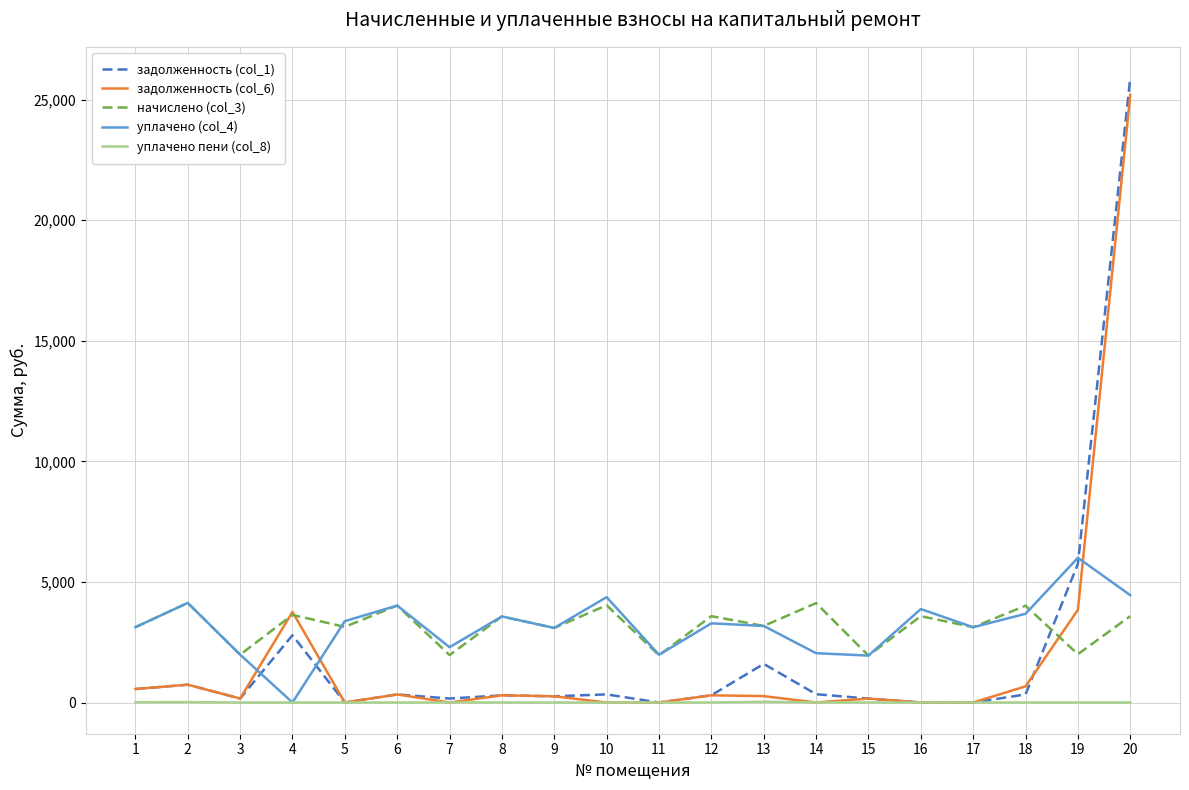

The value of уплачено пени (col_8) at 11 is 0.0. True or false?

True